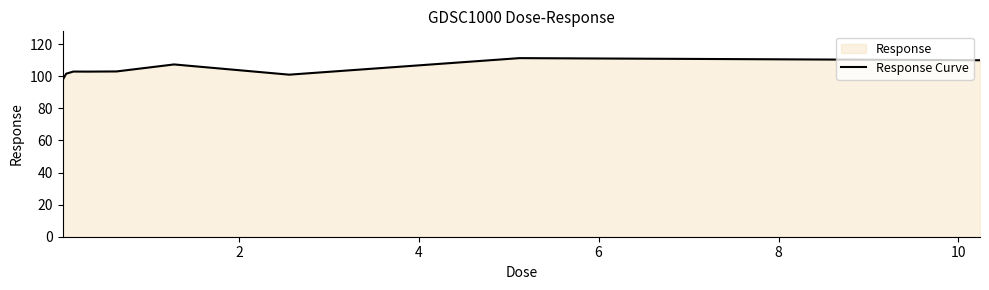

How many values are below 102?

3